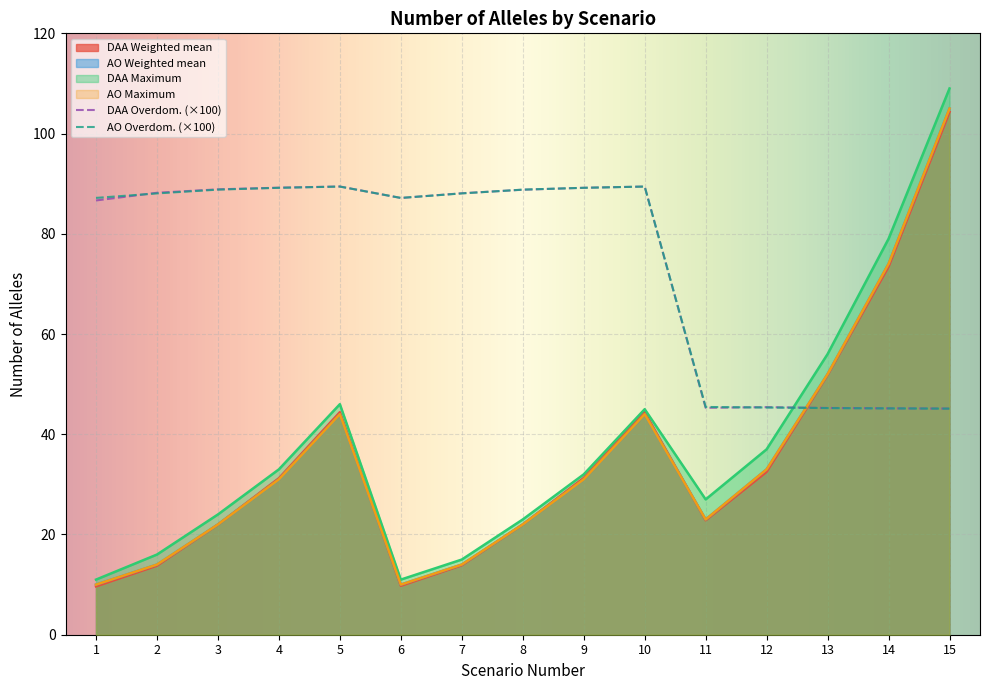

Is it true that AO Maximum equals 28.1 at 5?

False